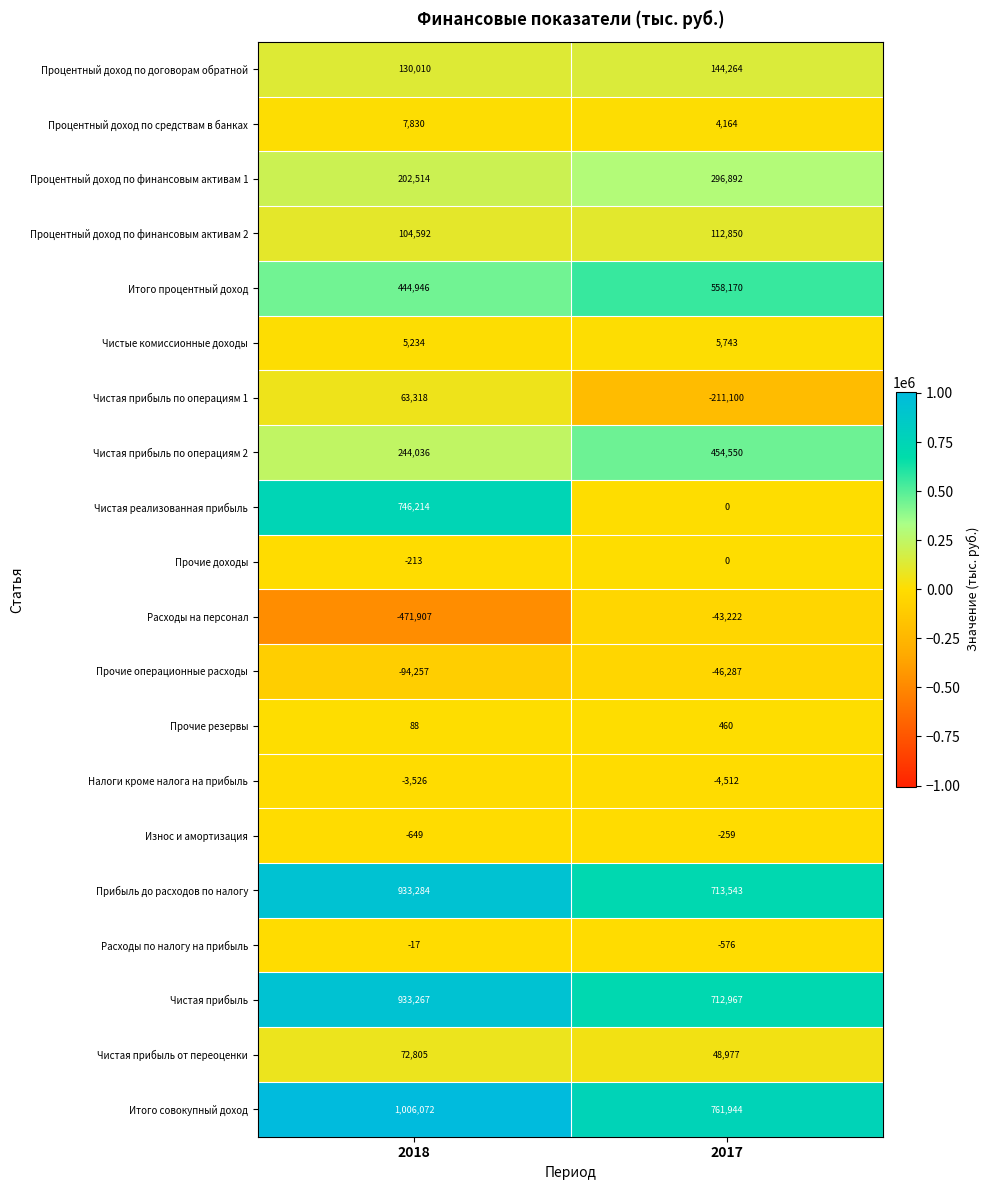

What value does the Чистая прибыль series have at 2018?

933267